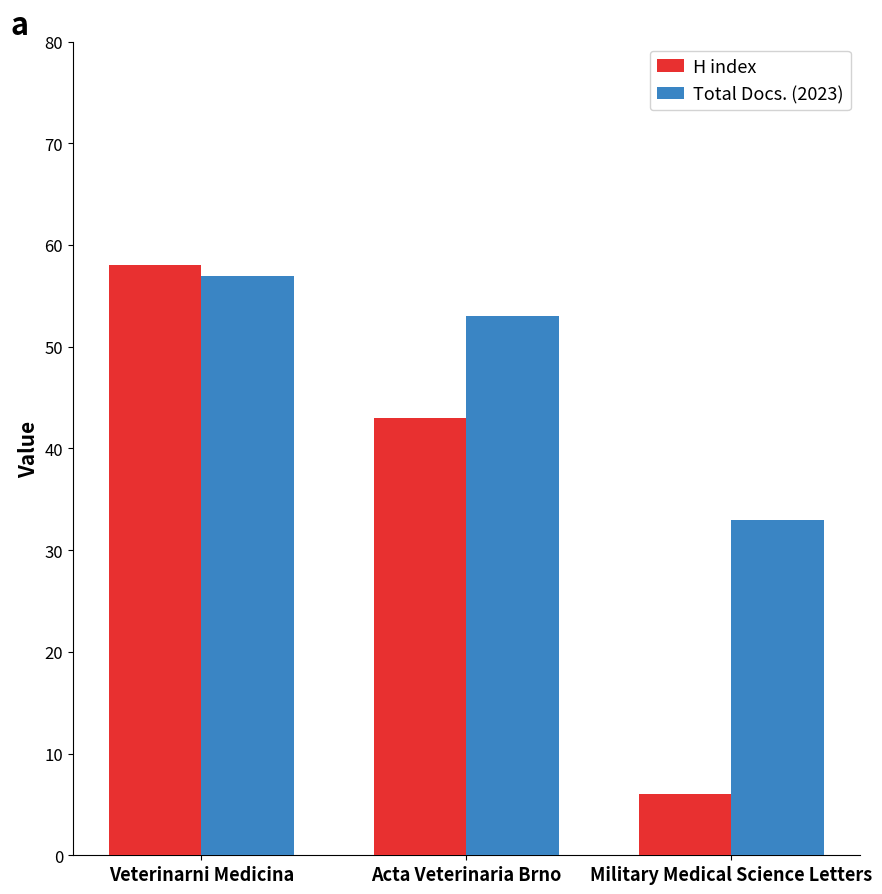

What is the label of the 3rd bar from the left?

Military Medical Science Letters